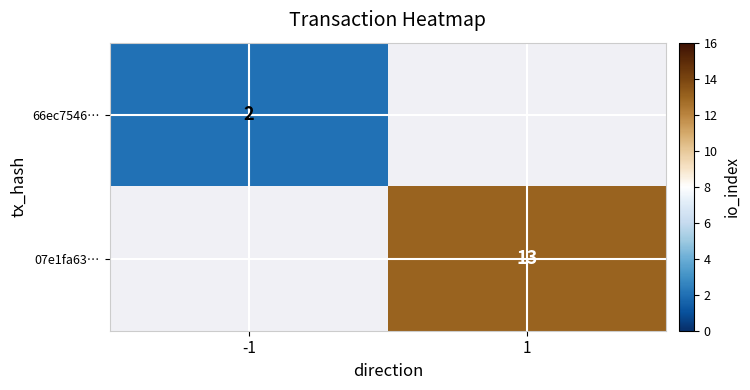

True or false: 07e1fa63… has a value of 13 at 1.

True